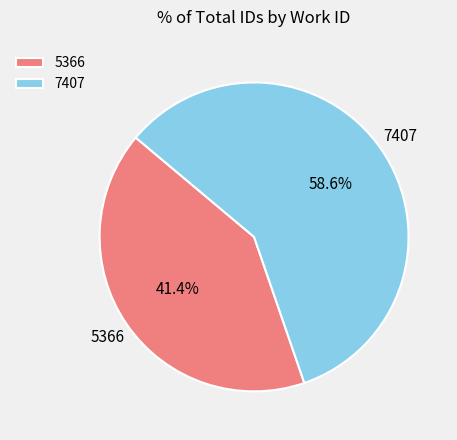

Between 7407 and 5366, which is larger?

7407